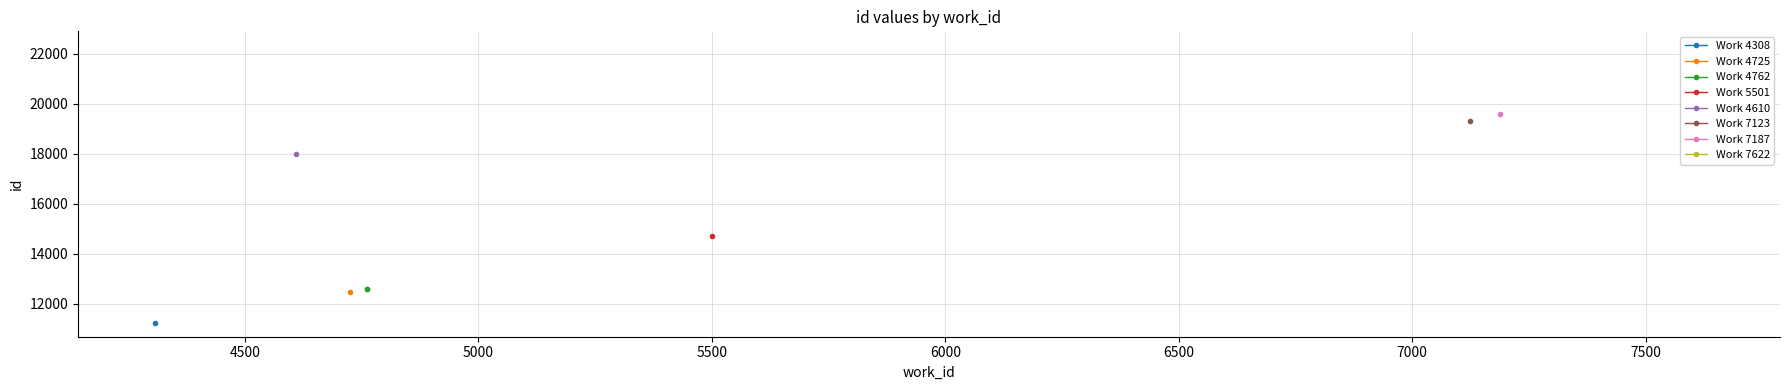

What is the sum of all Work 7622 values?

44679